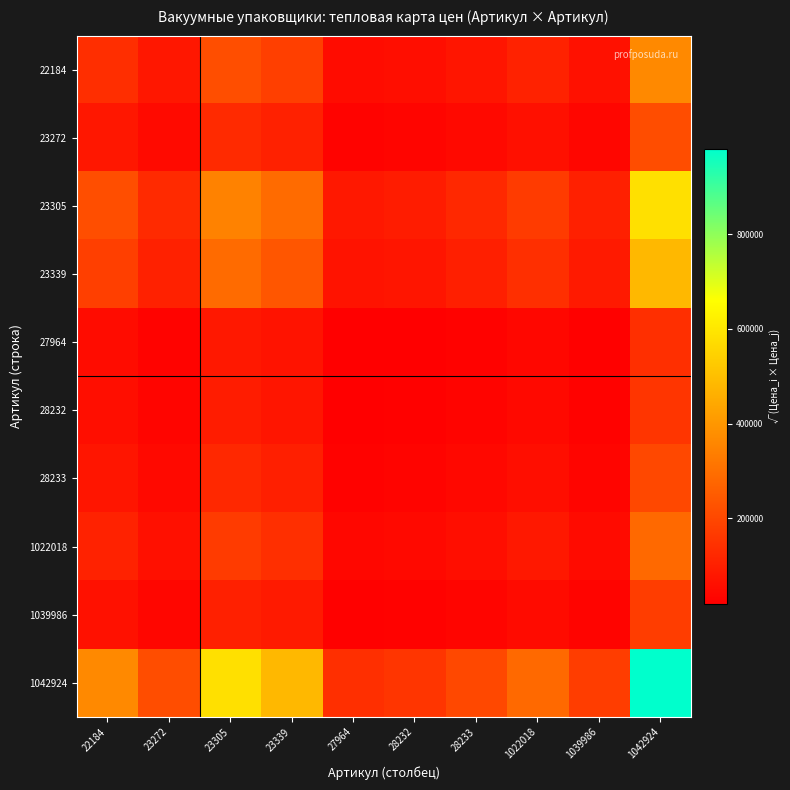

Reading right to left, what are all the values shown in this chart?

22184: 1042924=365216.5	1039986=64971.8	1022018=105947.0	28233=75709.4	28232=57161.4	27964=51709.4	23339=180099.6	23305=217619.5	23272=79867.6	22184=136137.0
23272: 1042924=214261.9	1039986=38117.1	1022018=62156.0	28233=44416.5	28232=33534.9	27964=30336.4	23339=105659.2	23305=127671.0	23272=46856.0	22184=79867.6
23305: 1042924=583810.7	1039986=103859.6	1022018=169359.8	28233=121024.0	28232=91374.4	27964=82659.3	23339=287895.2	23305=347872.0	23272=127671.0	22184=217619.5
23339: 1042924=483155.5	1039986=85953.1	1022018=140160.4	28233=100158.2	28232=75620.5	27964=68407.9	23339=238259.0	23305=287895.2	23272=105659.2	22184=180099.6
27964: 1042924=138721.6	1039986=24678.5	1022018=40242.3	28233=28757.0	28232=21711.8	27964=19641.0	23339=68407.9	23305=82659.3	23272=30336.4	22184=51709.4
28232: 1042924=153347.6	1039986=27280.5	1022018=44485.2	28233=31789.0	28232=24001.0	27964=21711.8	23339=75620.5	23305=91374.4	23272=33534.9	22184=57161.4
28233: 1042924=203106.6	1039986=36132.5	1022018=58919.9	28233=42104.0	28232=31789.0	27964=28757.0	23339=100158.2	23305=121024.0	23272=44416.5	22184=75709.4
1022018: 1042924=284225.4	1039986=50563.5	1022018=82452.0	28233=58919.9	28232=44485.2	27964=40242.3	23339=140160.4	23305=169359.8	23272=62156.0	22184=105947.0
1039986: 1042924=174300.7	1039986=31008.0	1022018=50563.5	28233=36132.5	28232=27280.5	27964=24678.5	23339=85953.1	23305=103859.6	23272=38117.1	22184=64971.8
1042924: 1042924=979771.0	1039986=174300.7	1022018=284225.4	28233=203106.6	28232=153347.6	27964=138721.6	23339=483155.5	23305=583810.7	23272=214261.9	22184=365216.5